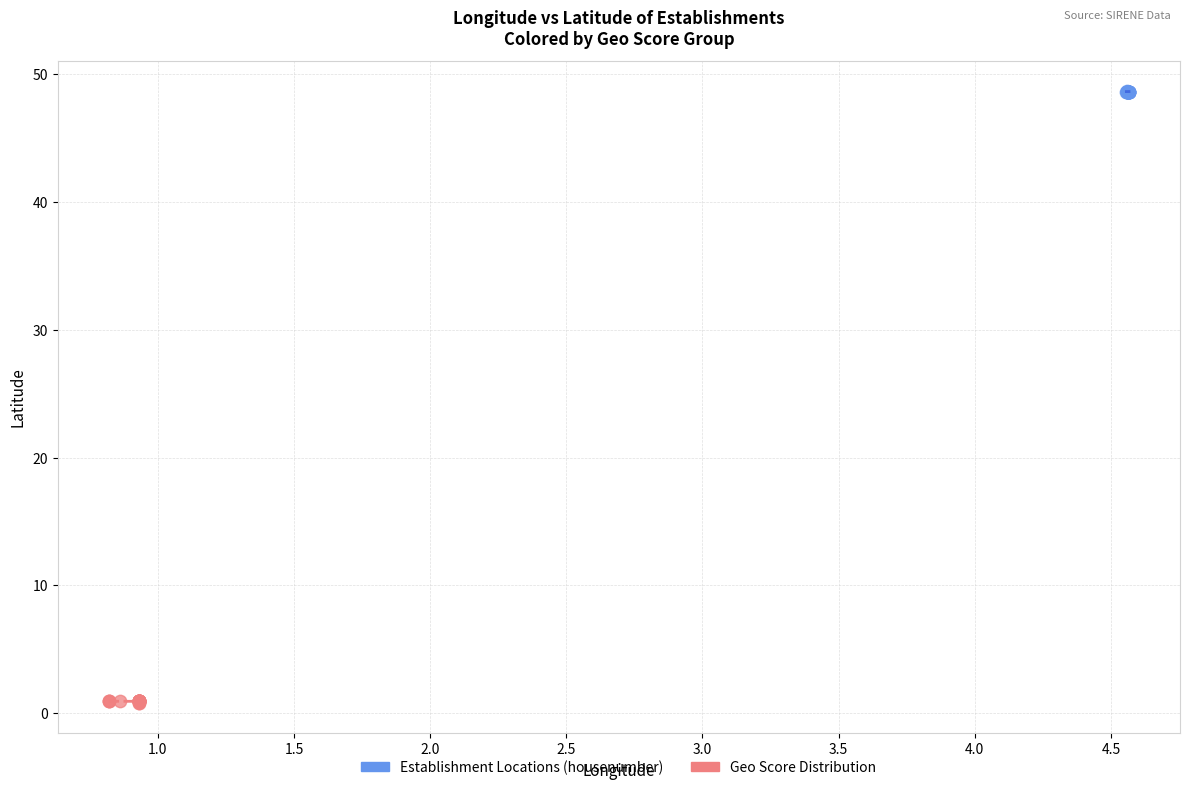

What are all the series names shown in the legend?

Establishment Locations (housenumber), Geo Score Distribution